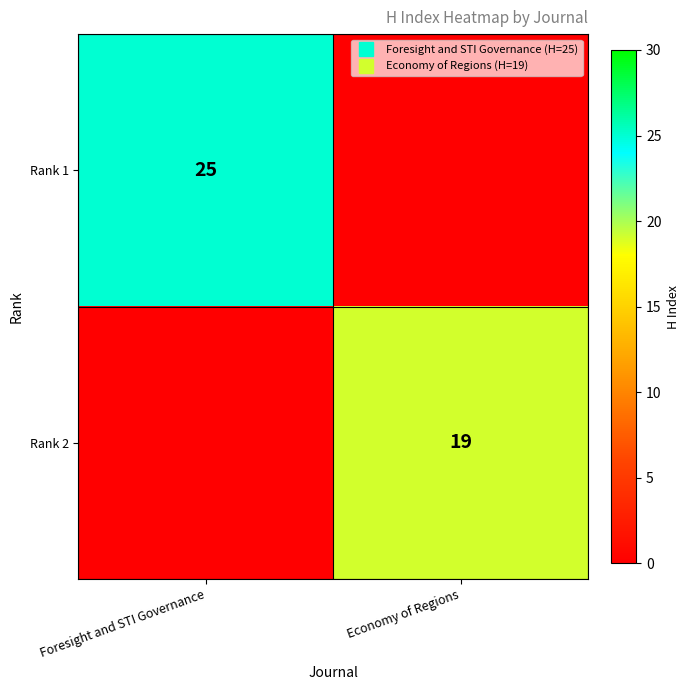

The Rank 2 series shows 19 at Economy of Regions. True or false?

True